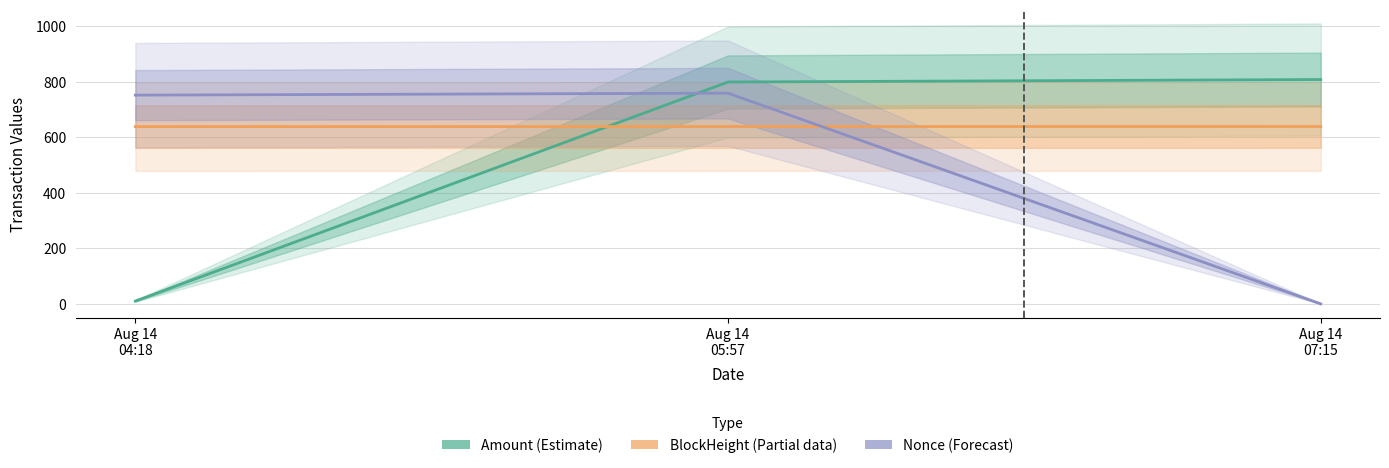

What is the approximate value of BlockHeight (Partial) at Aug 14
04:18?

638.0